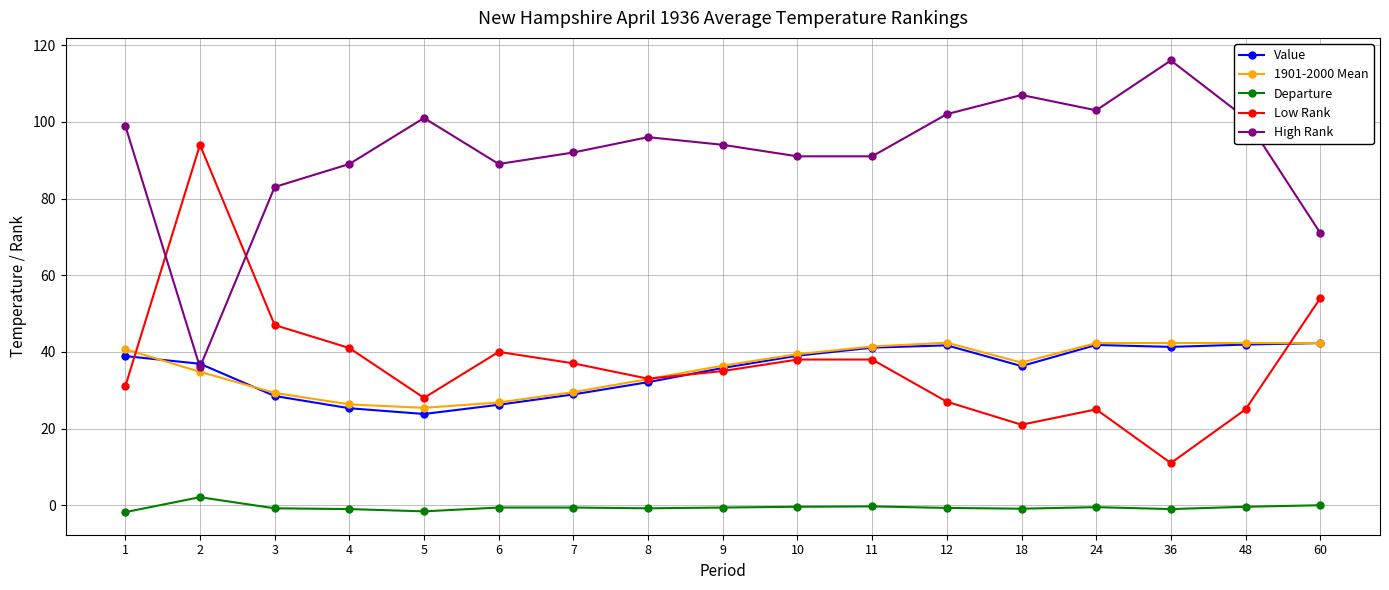

At which category does High Rank reach its first local valley?

2